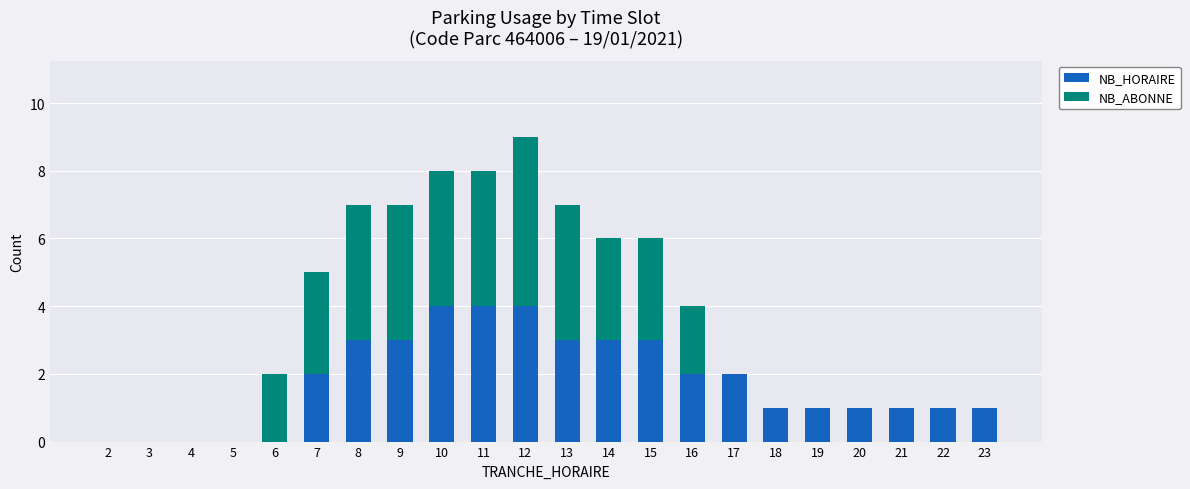

Does the chart contain stacked bars?

Yes